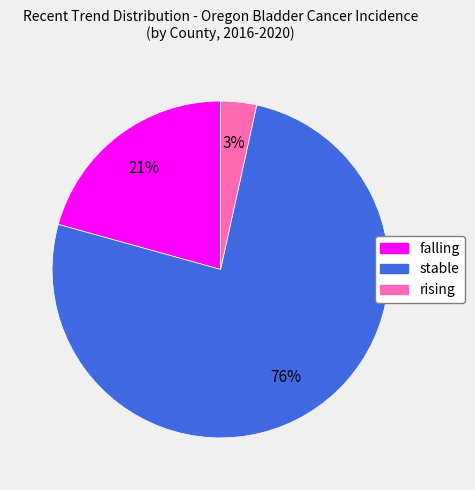

What is the largest slice in the pie chart?

stable